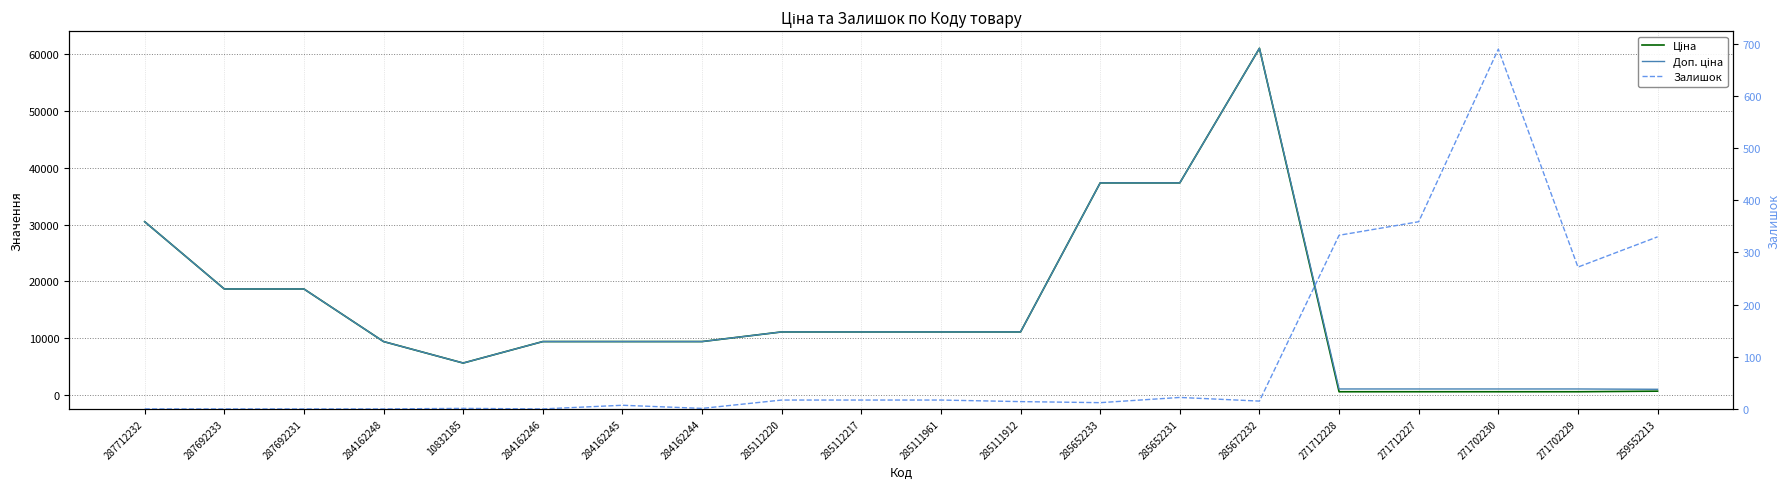

Is the value of Доп. ціна at 271712228 greater than the value of Ціна at 285652233?

No